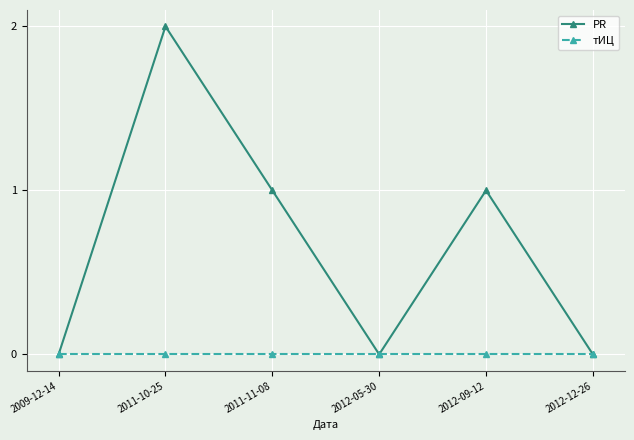

What is the maximum value shown in the chart?

2